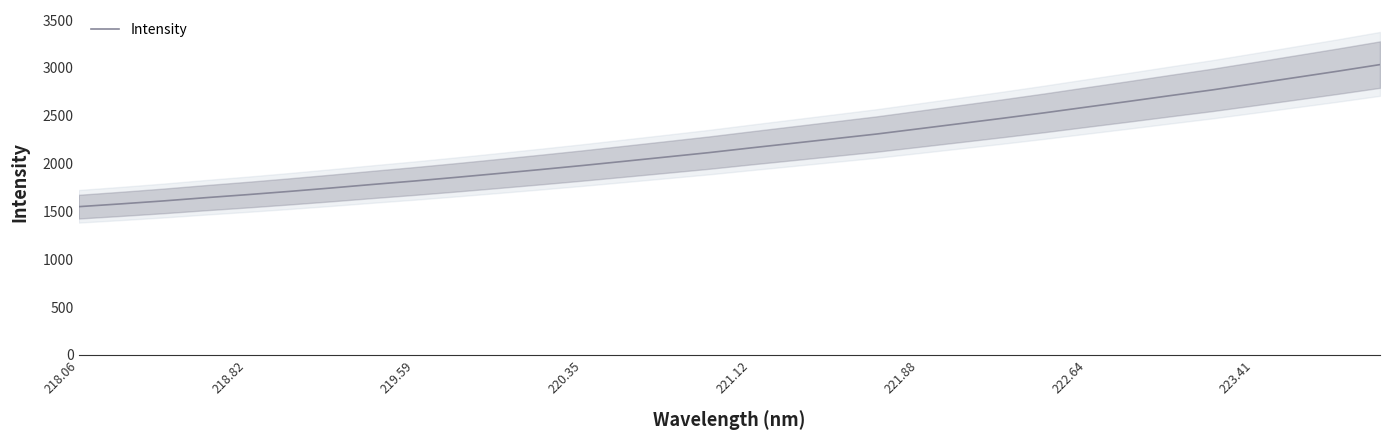

How many data points are above 2163?

16